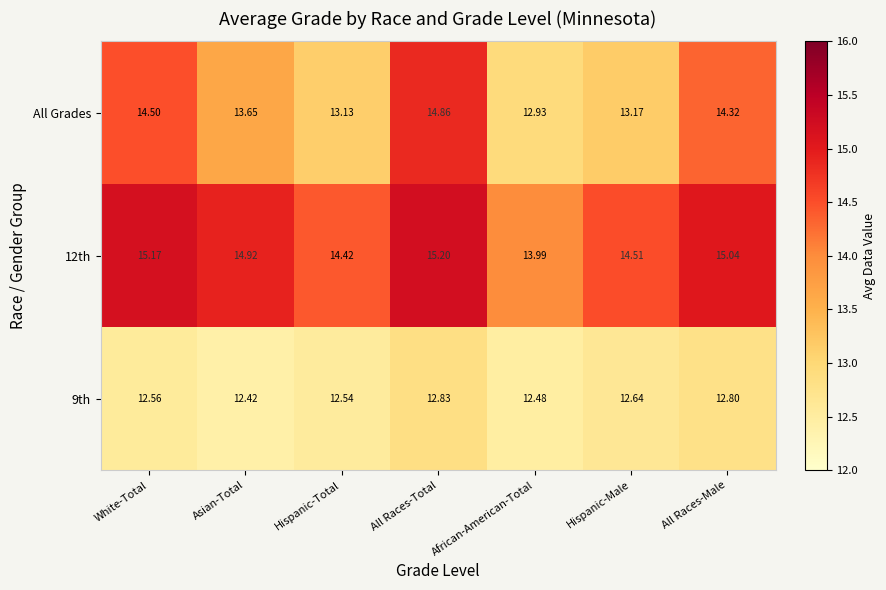

Between White-Total and Asian-Total, which series saw the biggest shift?

All Grades